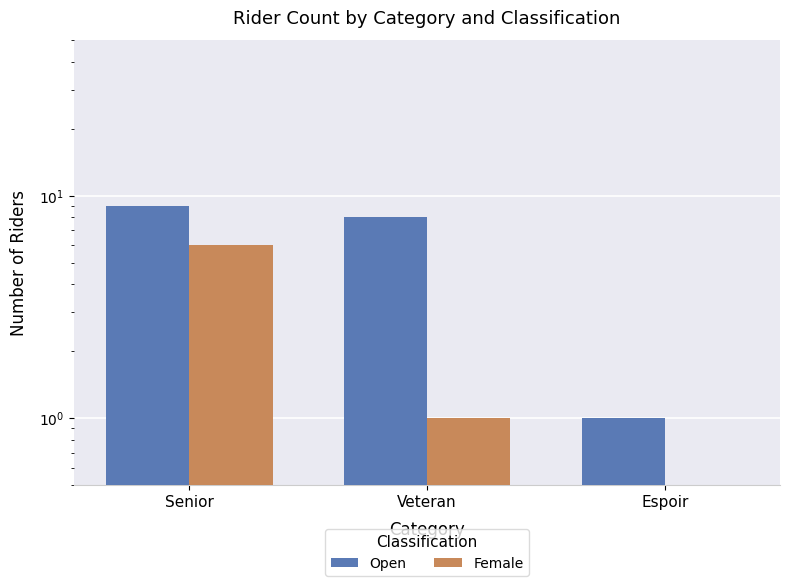

Reading left to right, transcribe all the data shown in this chart.

Open: 9	8	1
Female: 6	1	0